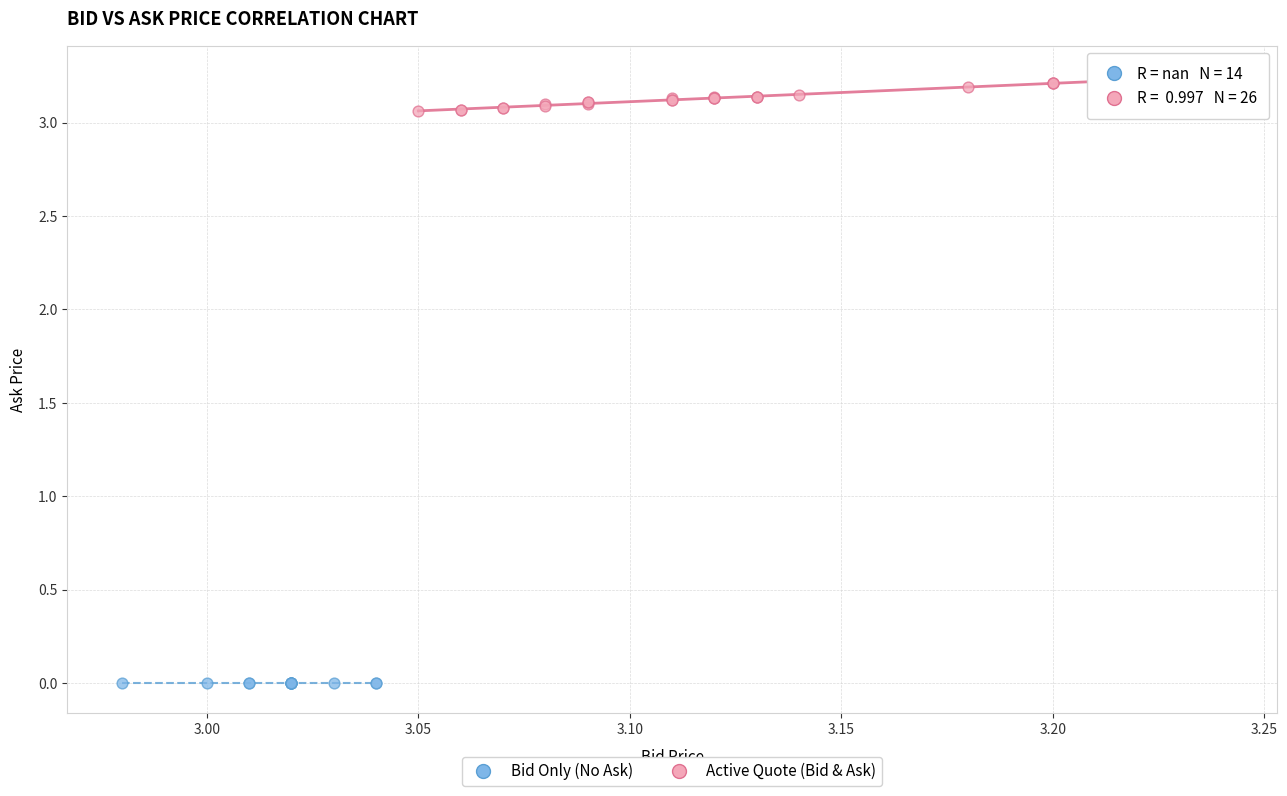

Which series contains the lowest Y value?

Bid Only (No Ask)